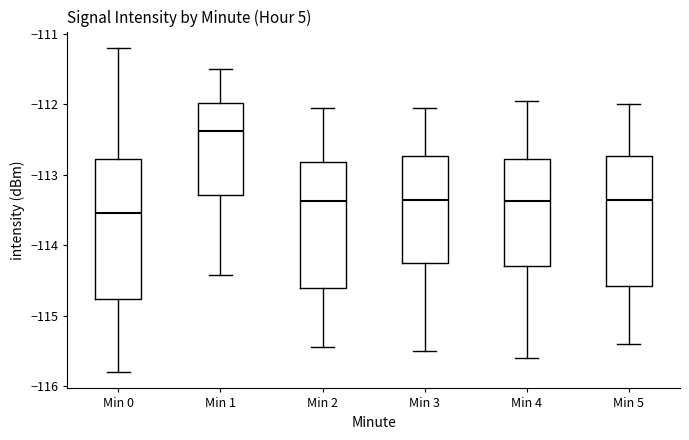

Where does the lower whisker of the box for Min 0 end on the y-axis? The values are not printed on the chart, so give them approximately, as read against the axis.

-115.8